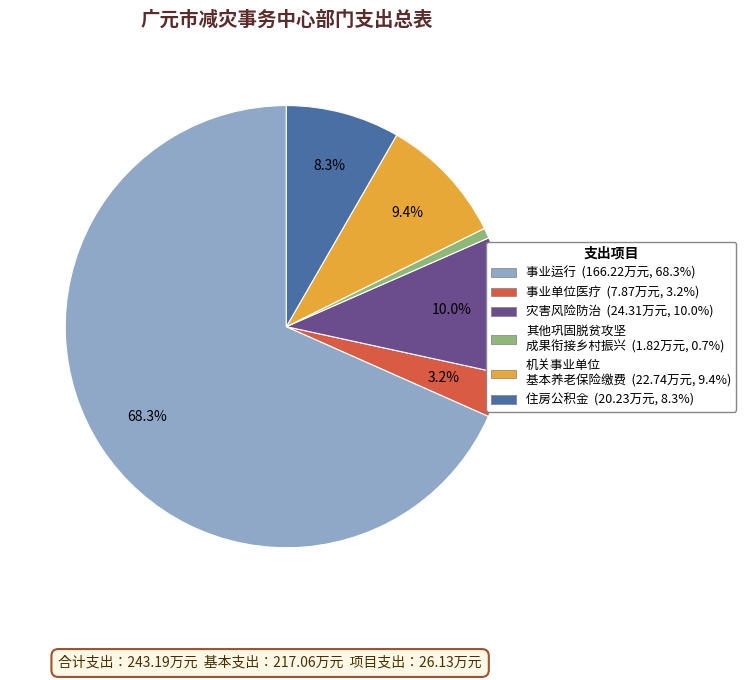

Is there any slice that represents more than half of the pie?

Yes